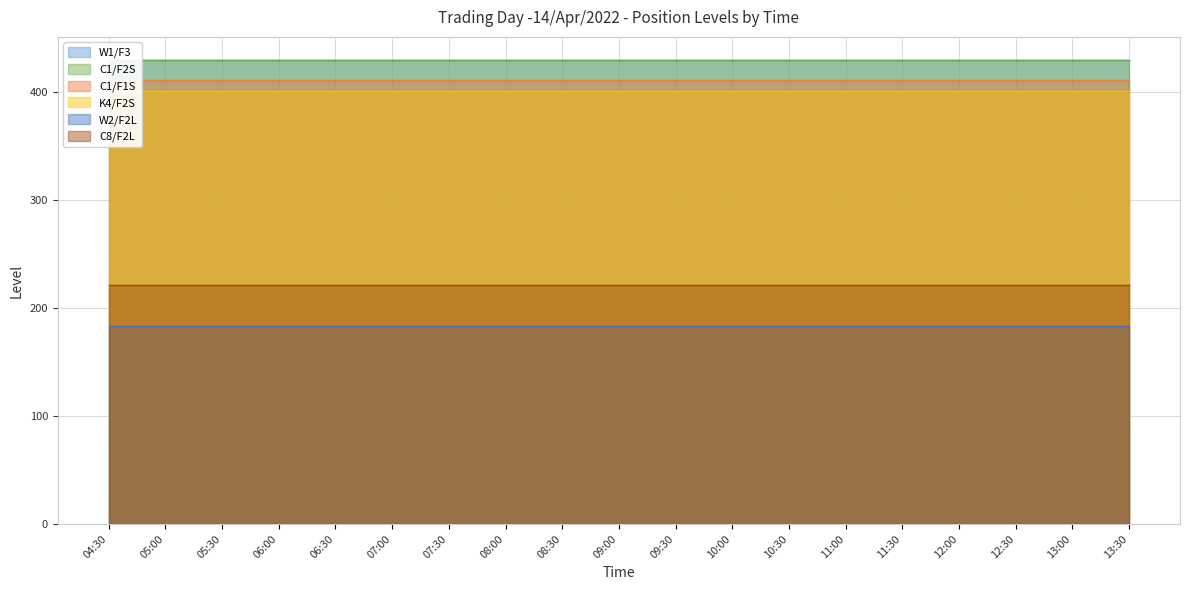

What is the value of the C1/F2S point at the 2nd from the left?

429.8